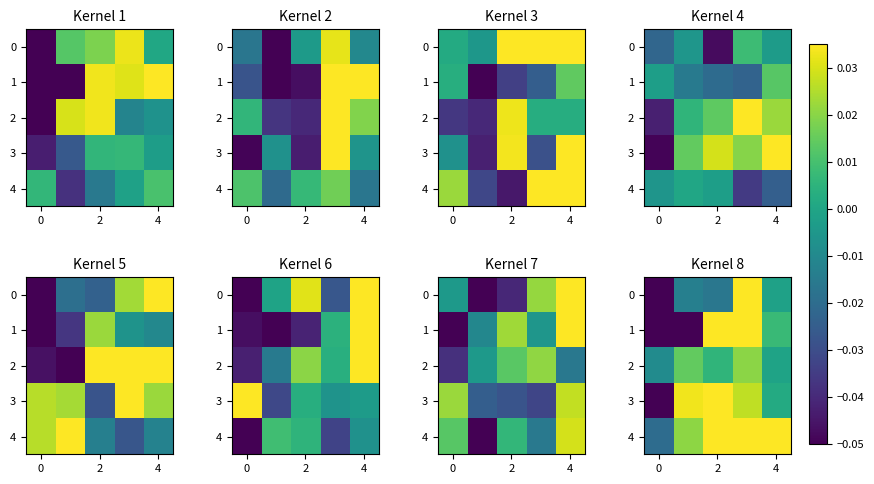

What is the sum of all 4 values?

0.1